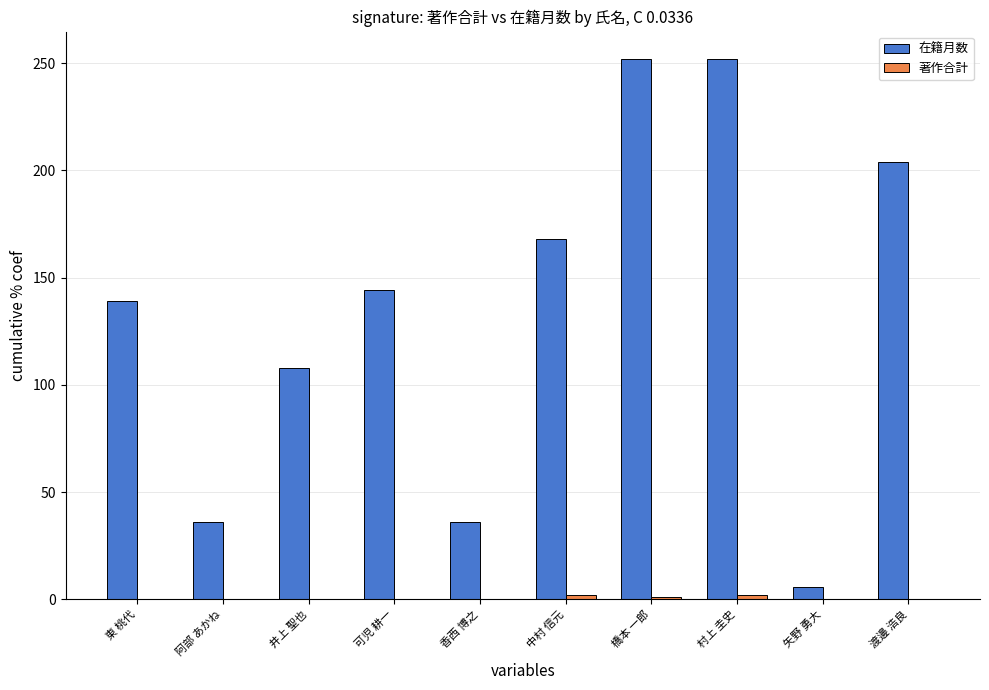

Is it true that 在籍月数 equals 440 at 村上 圭史?

False